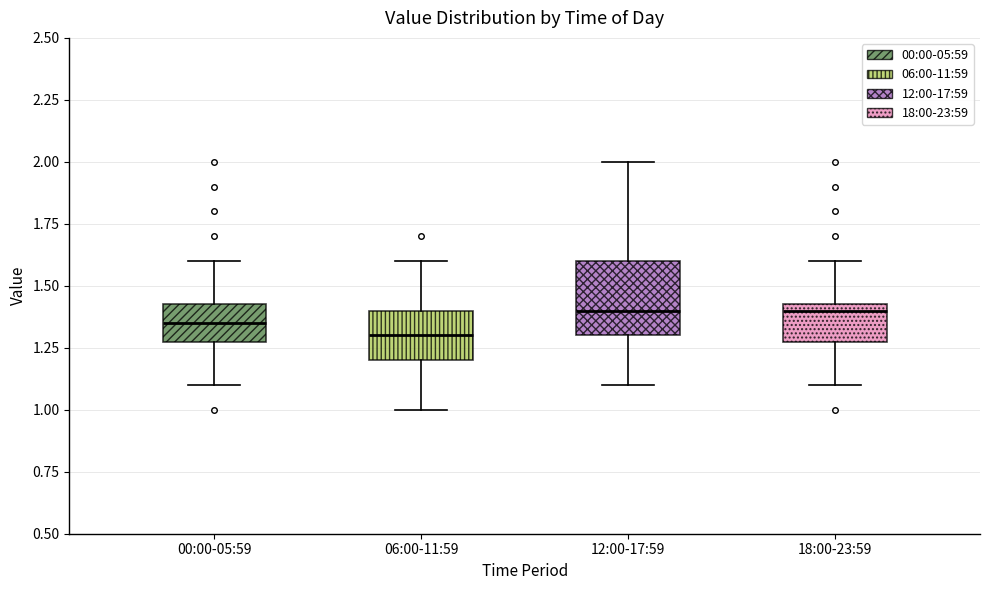

Where is the lower edge of the box for 12:00-17:59 on the y-axis? The values are not printed on the chart, so give them approximately, as read against the axis.

1.30